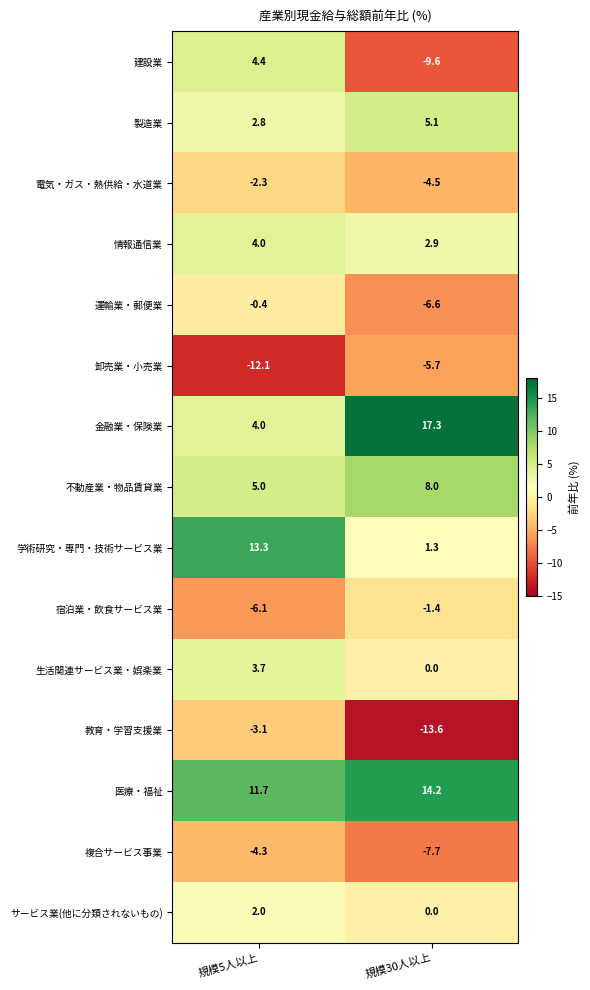

Read the 学術研究・専門・技術サービス業 value at 規模30人以上.

1.3